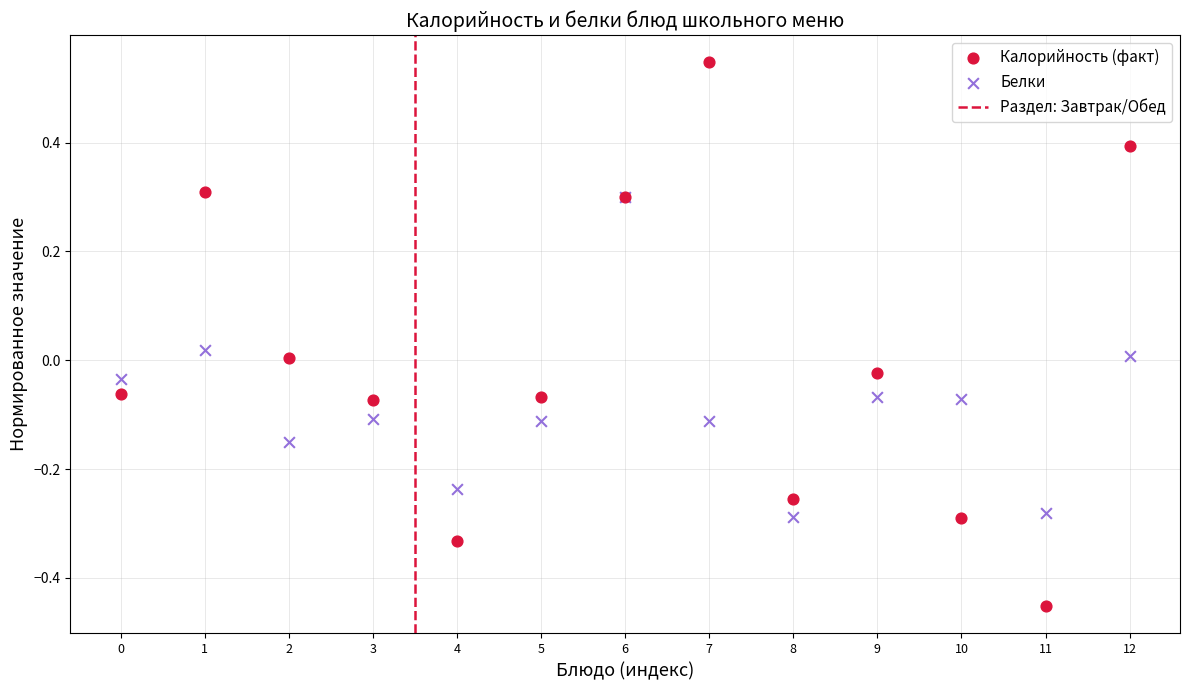

Which series has the widest spread of Y values?

Калорийность (факт)